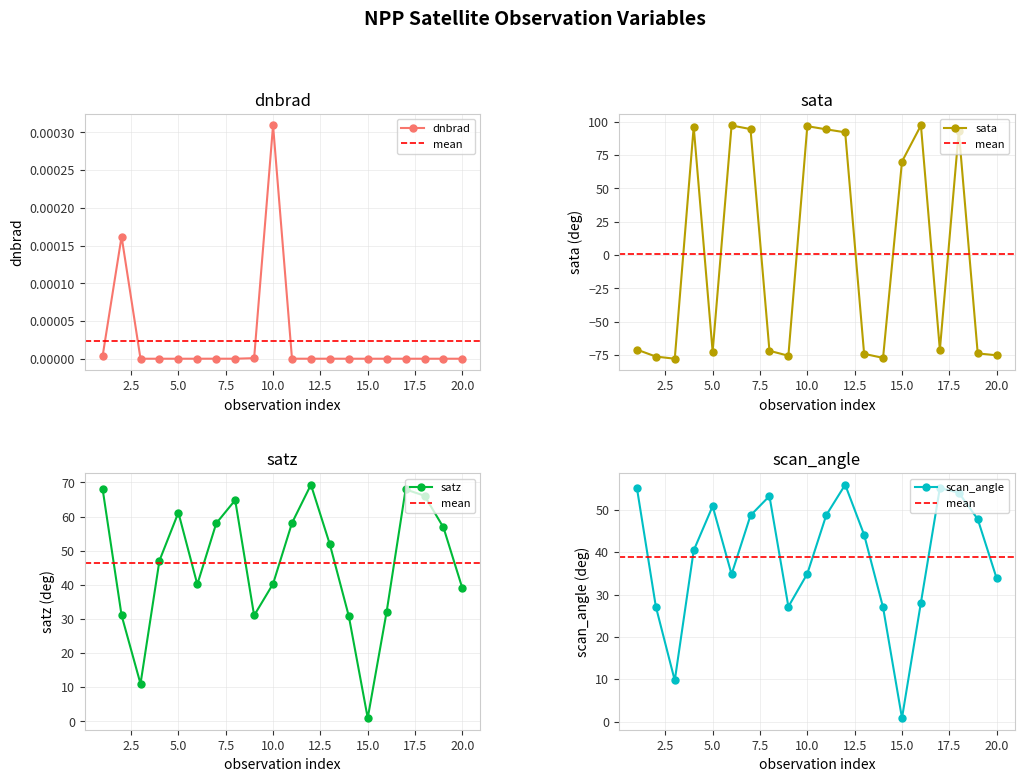

Reading left to right, list all the values displayed in this chart.

dnbrad: 1=0.0	2=0.0	3=0.0	4=0.0	5=0.0	6=0.0	7=0.0	8=0.0	9=0.0	10=0.0	11=0.0	12=0.0	13=0.0	14=0.0	15=0.0	16=0.0	17=0.0	18=0.0	19=0.0	20=0.0
sata: 1=-70.9	2=-76.1	3=-77.8	4=96.3	5=-72.5	6=97.2	7=94.5	8=-71.8	9=-75.5	10=96.7	11=94.3	12=92.1	13=-74.1	14=-77.1	15=70.1	16=97.3	17=-71.1	18=92.9	19=-73.8	20=-75.2
satz: 1=68.0	2=31.0	3=11.0	4=47.1	5=61.2	6=40.1	7=58.0	8=64.8	9=31.0	10=40.3	11=58.1	12=69.3	13=51.8	14=30.8	15=0.9	16=32.1	17=67.9	18=66.1	19=56.8	20=38.9
scan_angle: 1=55.2	2=27.2	3=9.7	4=40.4	5=50.9	6=34.8	7=48.7	8=53.3	9=27.1	10=34.9	11=48.8	12=55.9	13=44.1	14=27.0	15=0.8	16=28.1	17=55.2	18=54.1	19=47.8	20=33.8